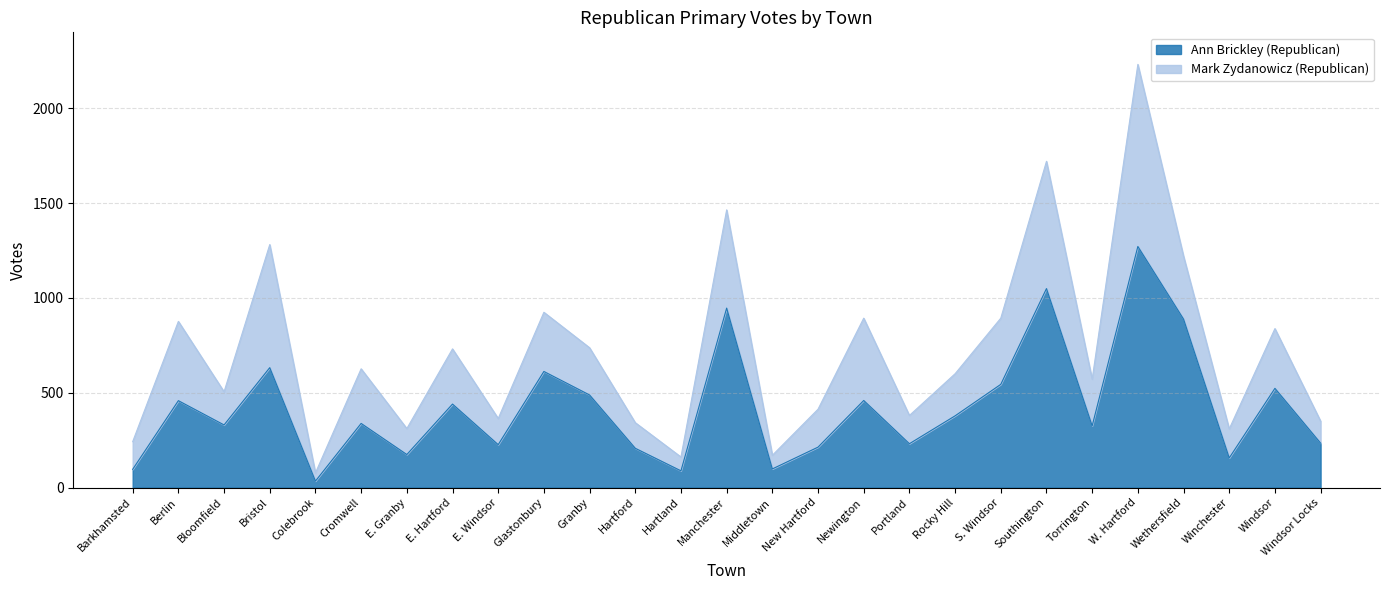

What is the difference between the second highest and minimum values?

1015